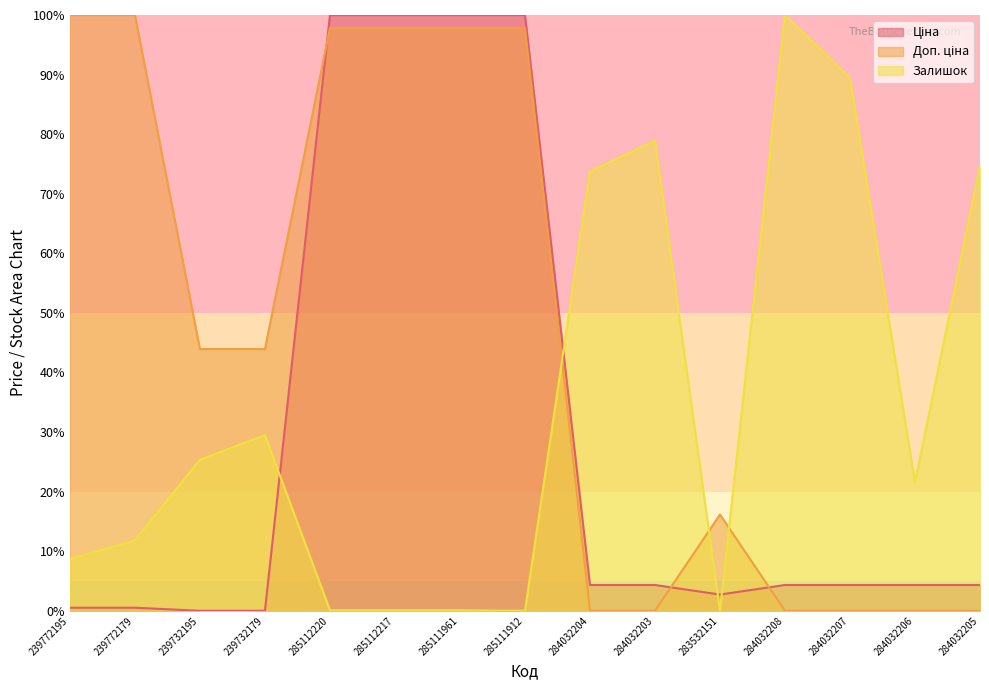

What is the difference between the second highest and minimum values in the Ціна series?

100.0